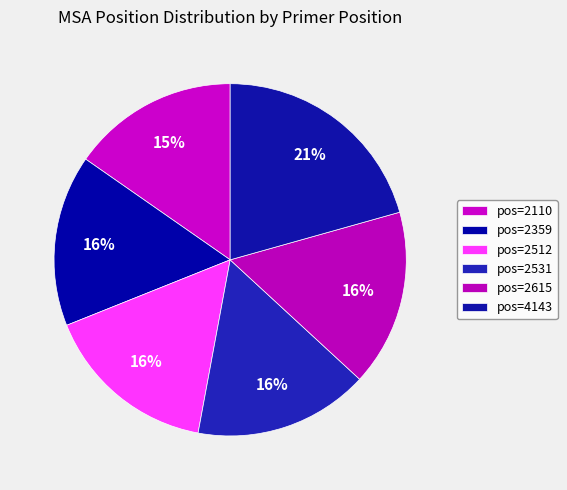

To the nearest percent, what is the average slice percentage?

17%